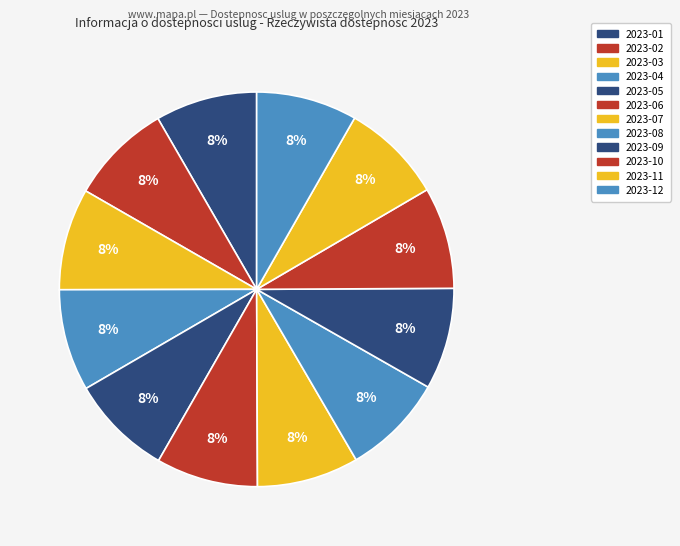

How many segments does this pie chart have?

12